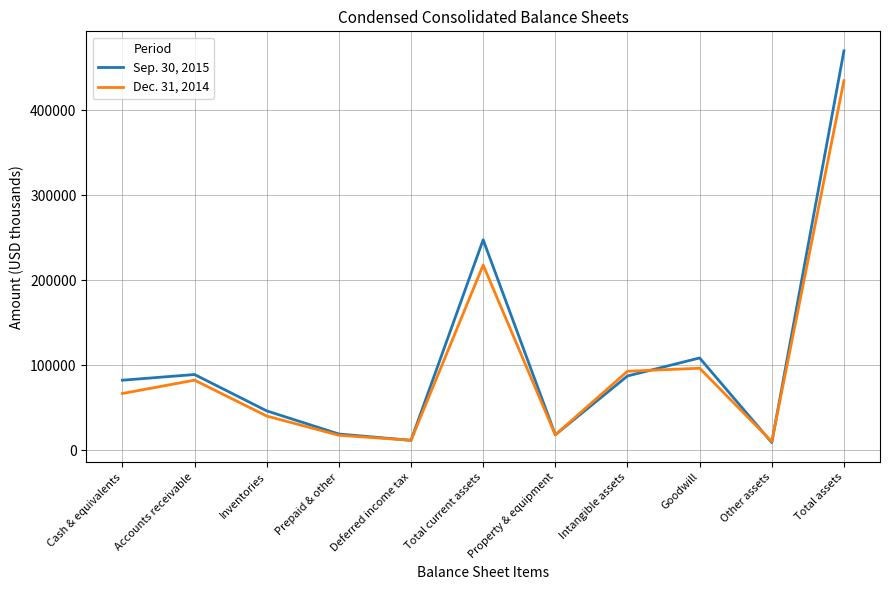

Which series changed the most between Property & equipment and Total assets?

Sep. 30, 2015